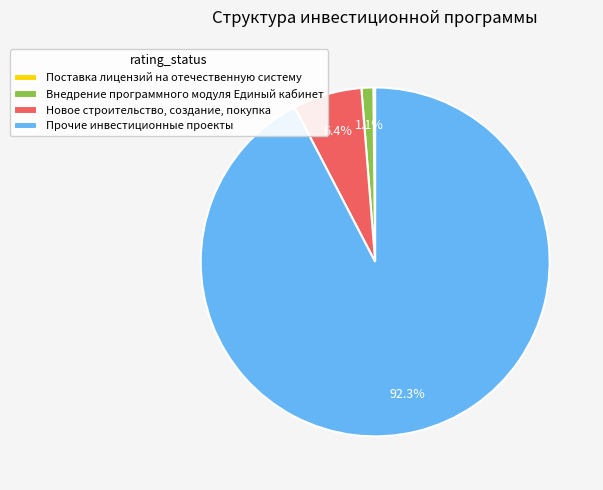

To the nearest percent, what is the difference between the Внедрение программного модуля Единый кабинет and Прочие инвестиционные проекты slice percentages?

91%